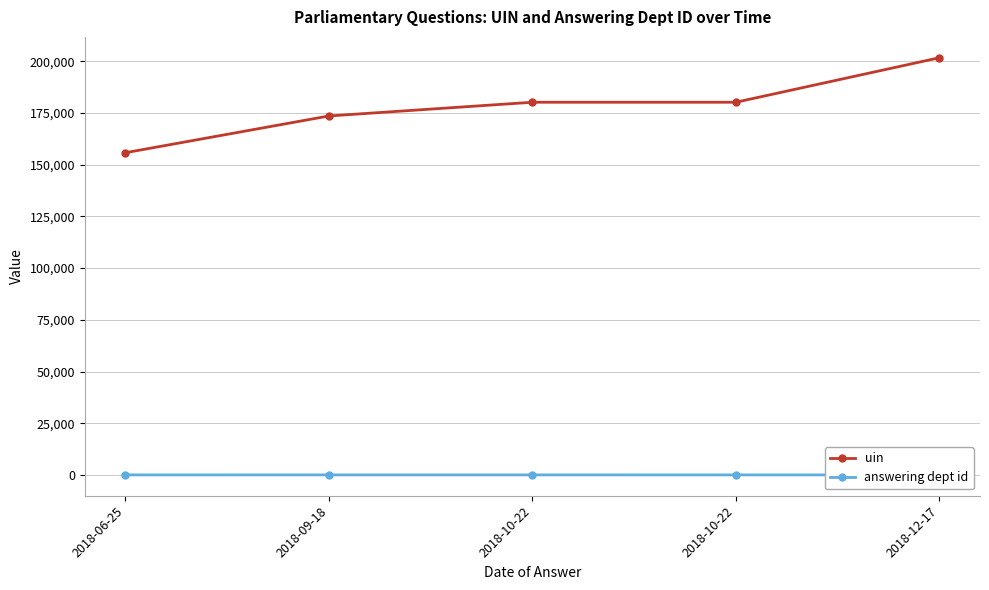

At 2018-10-22, list the series in order from smallest to largest.

answering dept id, uin